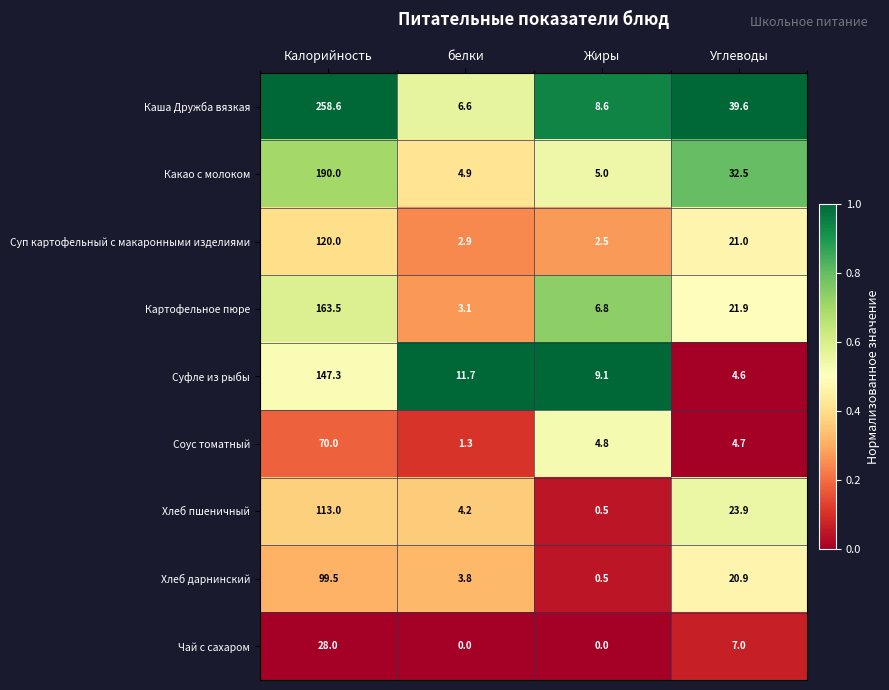

What is the difference between the maximum and minimum values in the Хлеб дарнинский series?

99.0